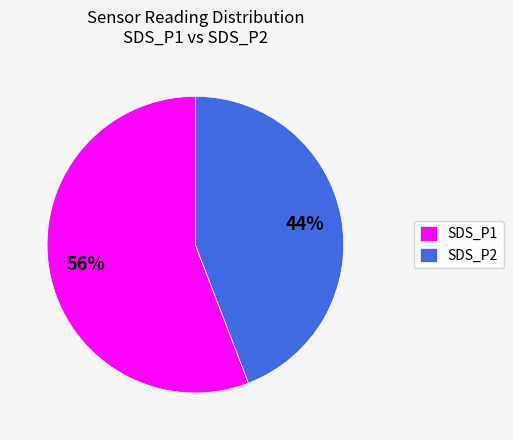

How many slices are in this pie chart?

2